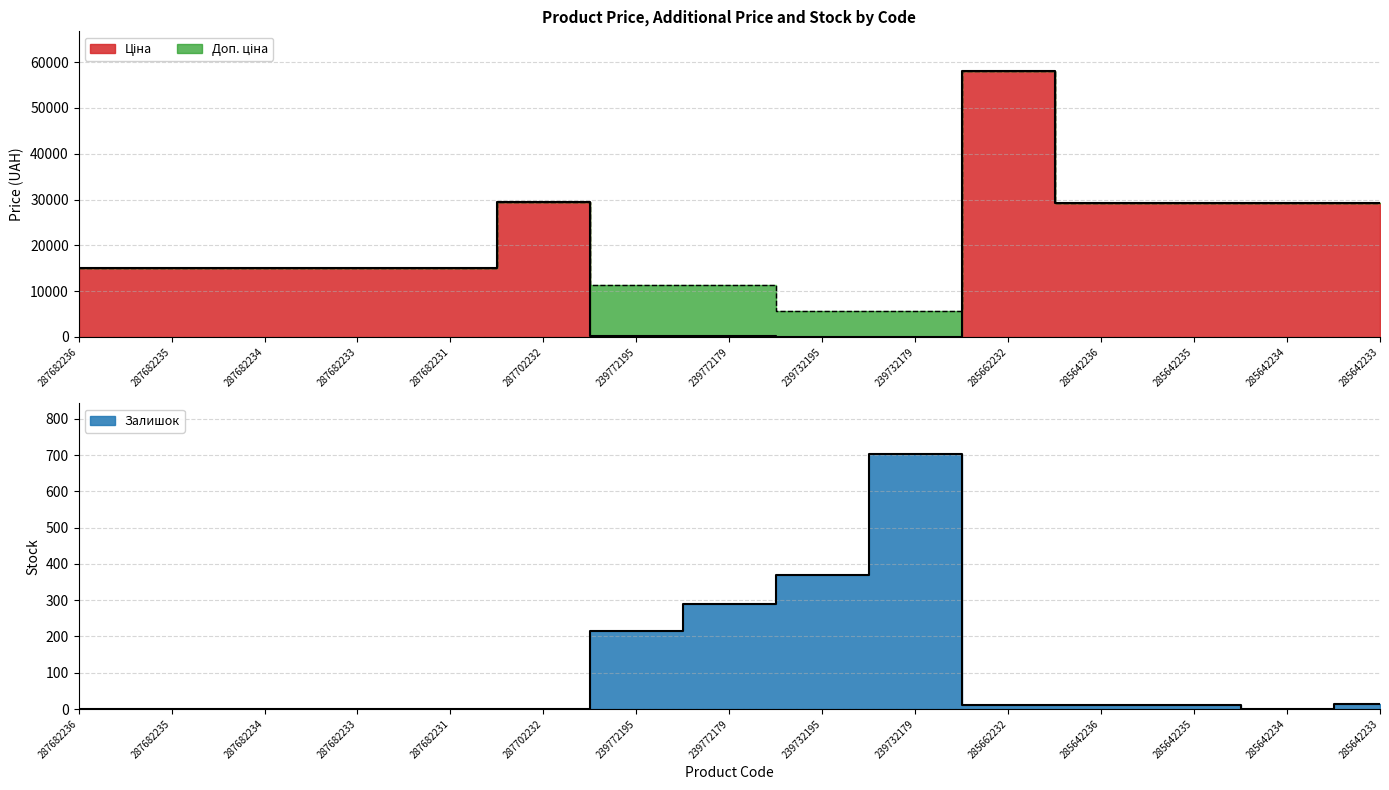

Is the value of Залишок at 285642233 greater than the value of Ціна at 287682234?

No